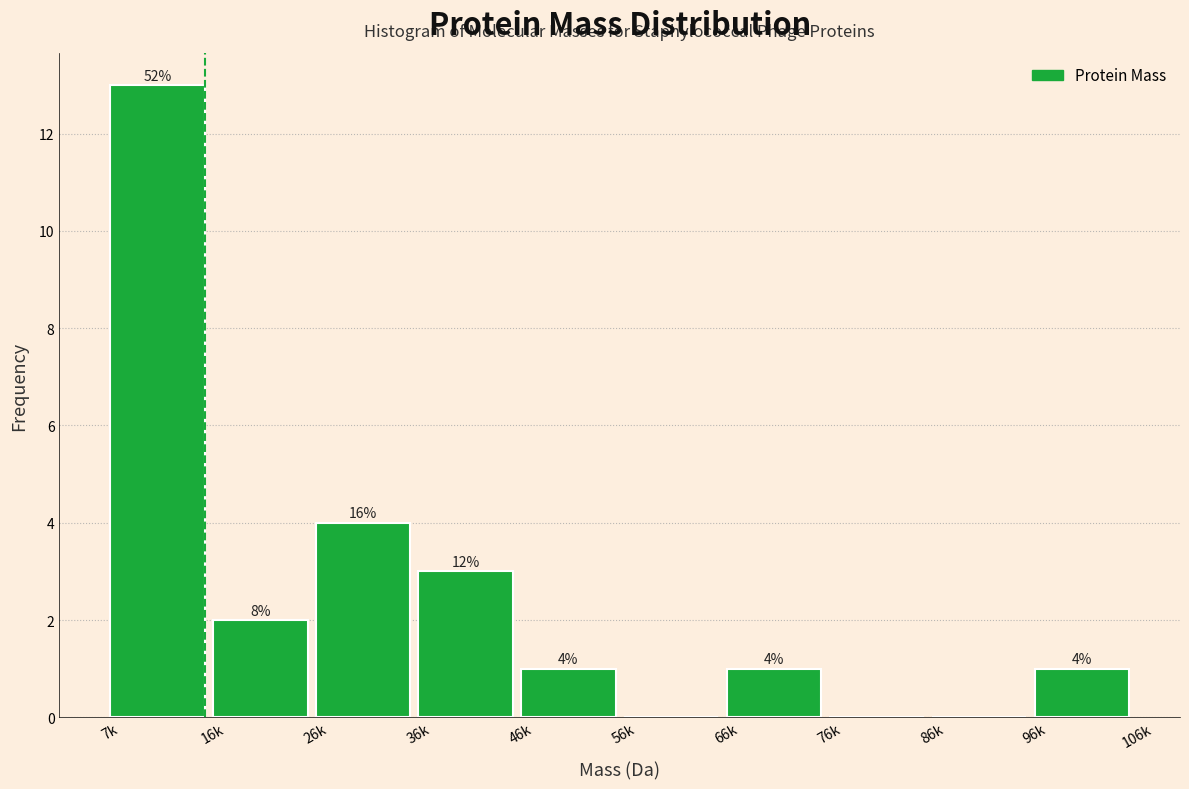

Are the bars horizontal?

No